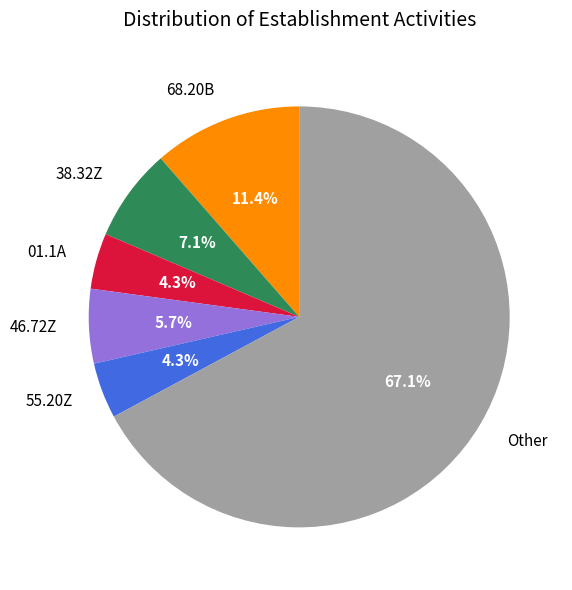

Does 01.1A account for over 50% of the chart?

No